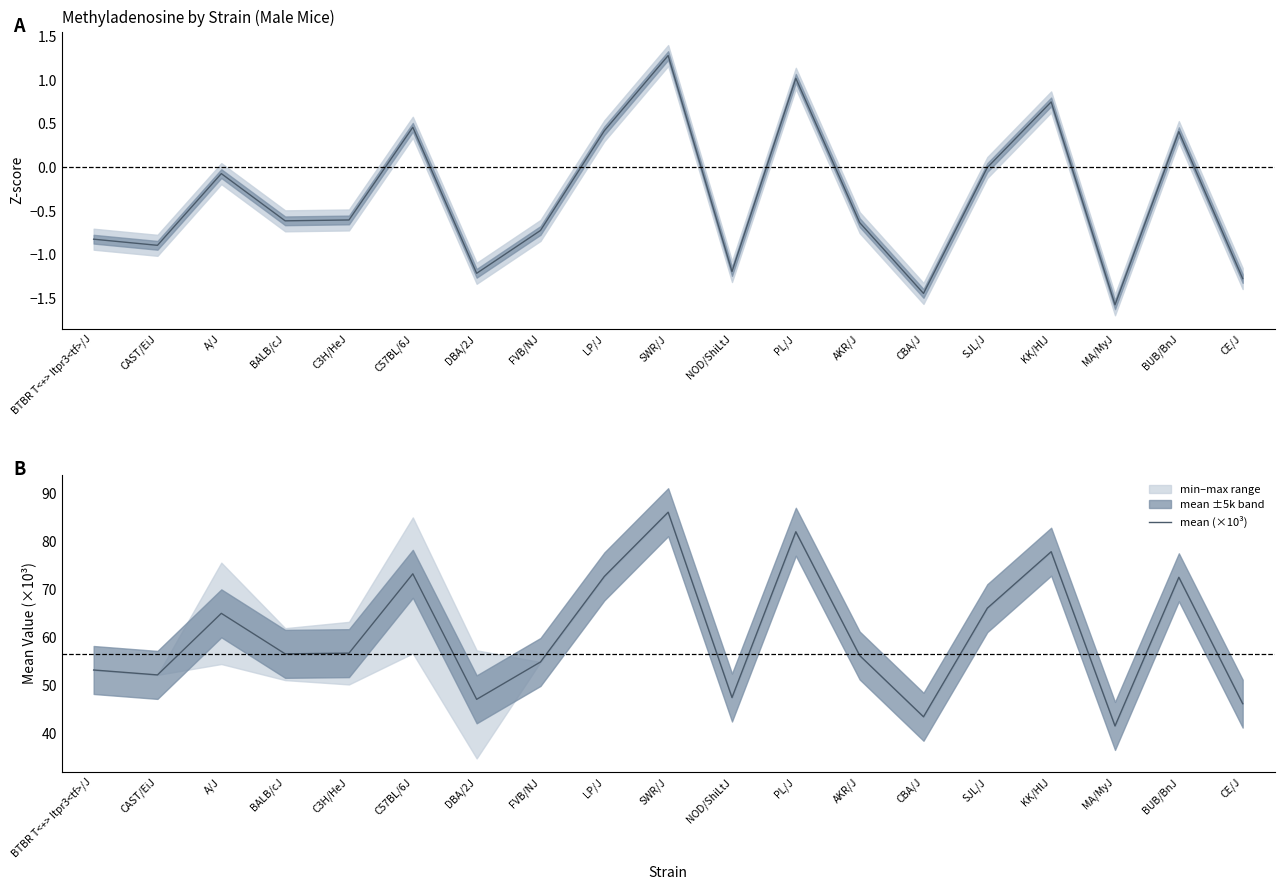

What is the label of the 7th point from the left?

DBA/2J